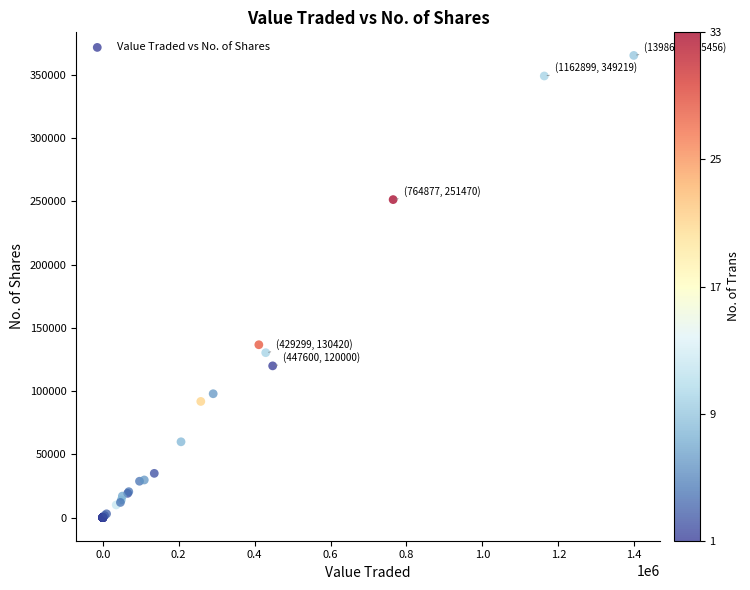

What Y value in the scatter plot is closest to 182728?

136700